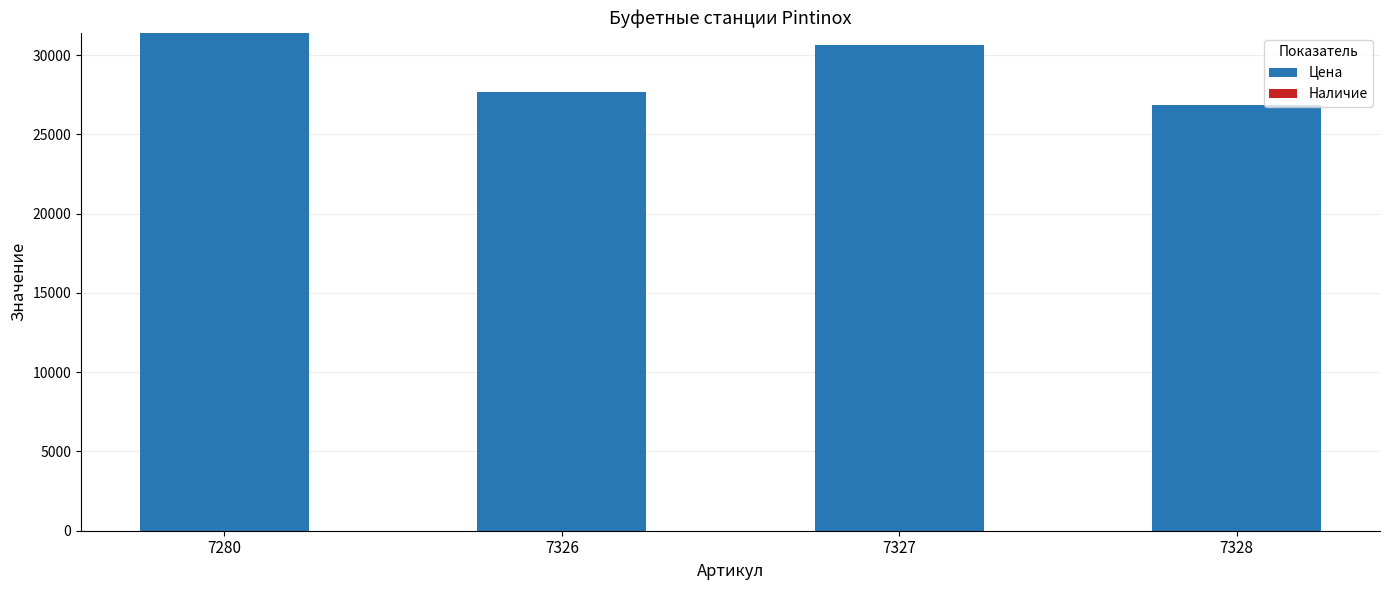

What is the change in value from 7280 to 7328?

-4543